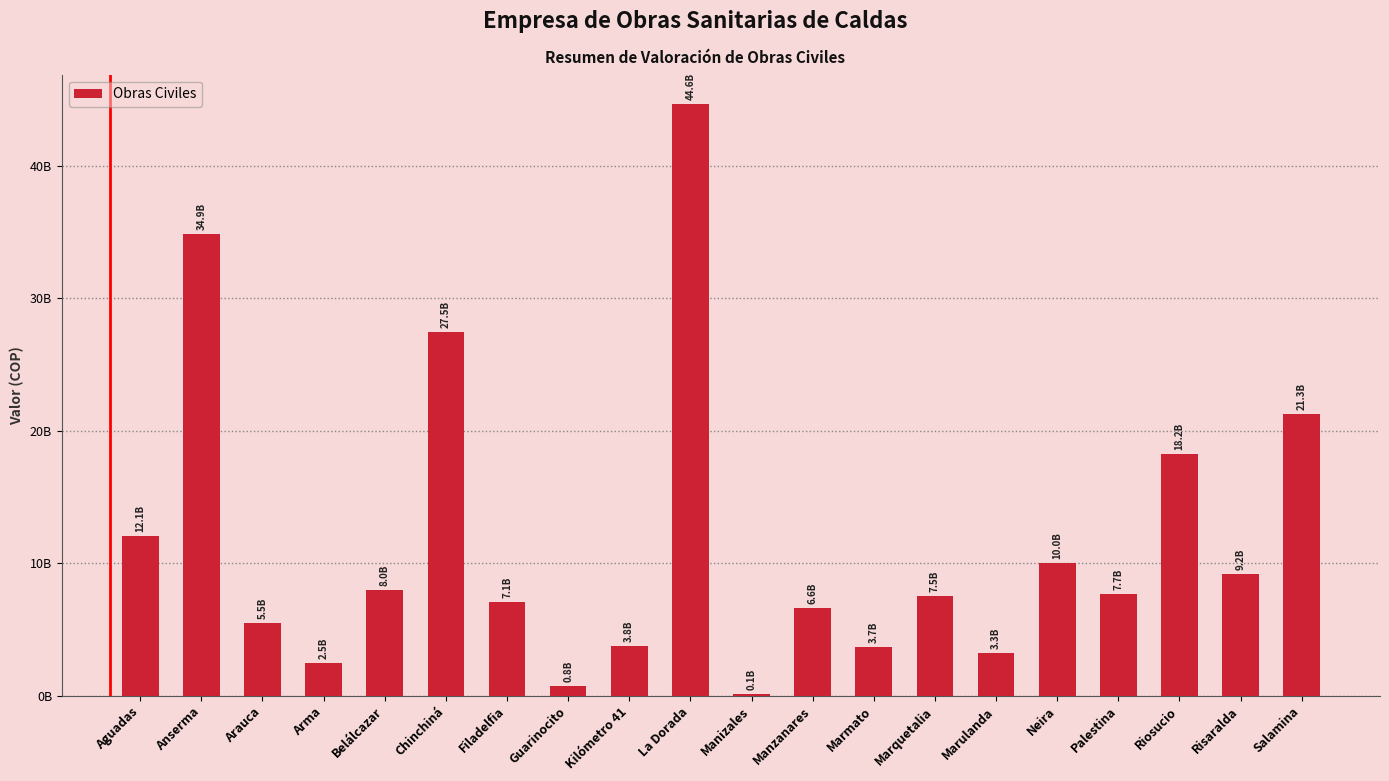

Which category has the highest value across all series?

La Dorada